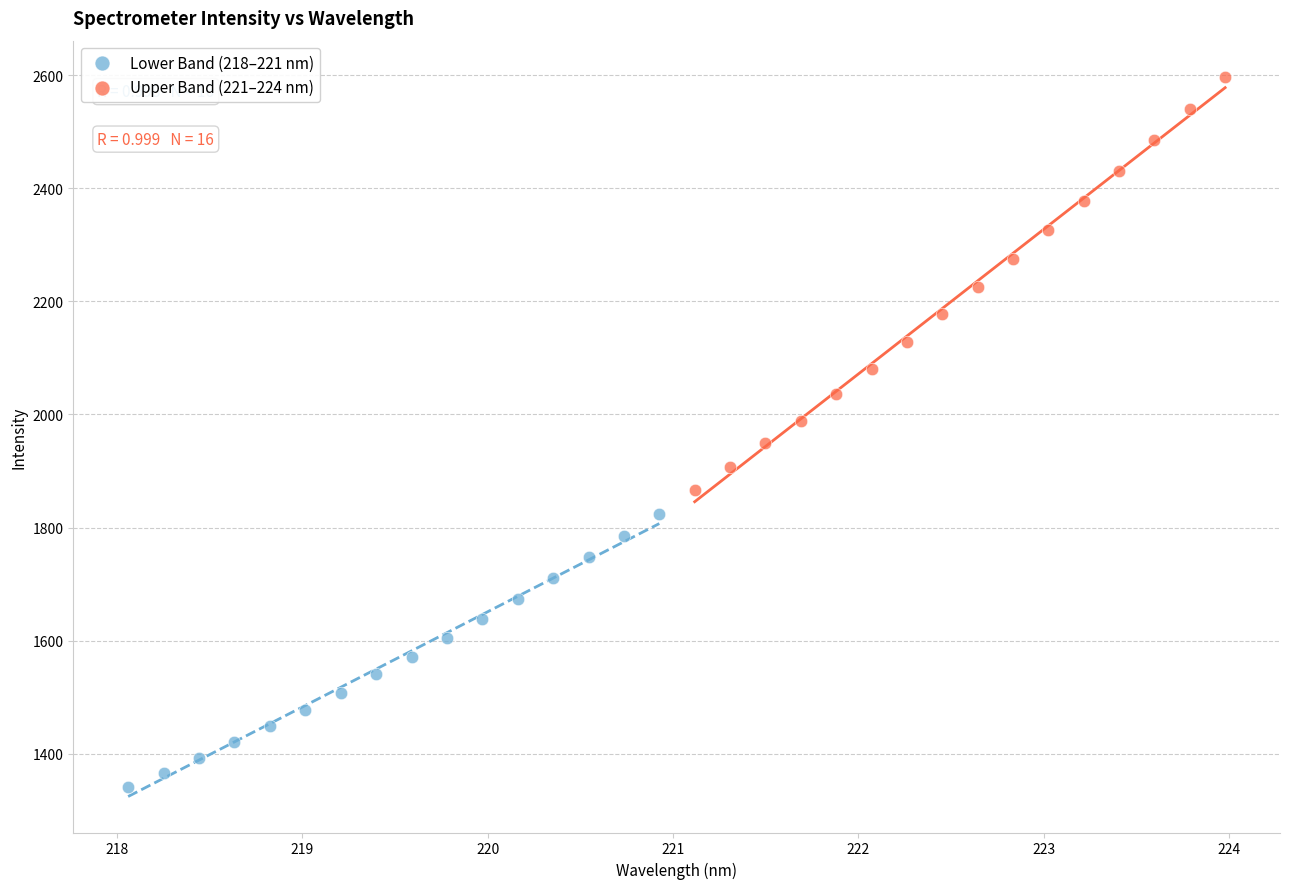

Which series reaches the maximum Y coordinate?

Upper Band (221–224 nm)